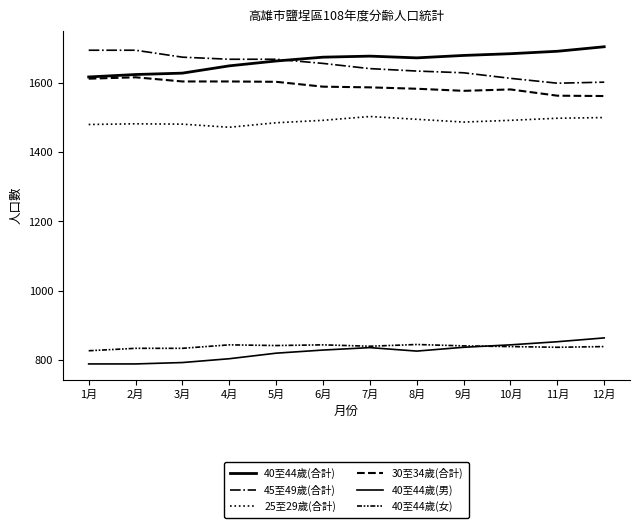

What is the maximum value for 40至44歲(女)?

845